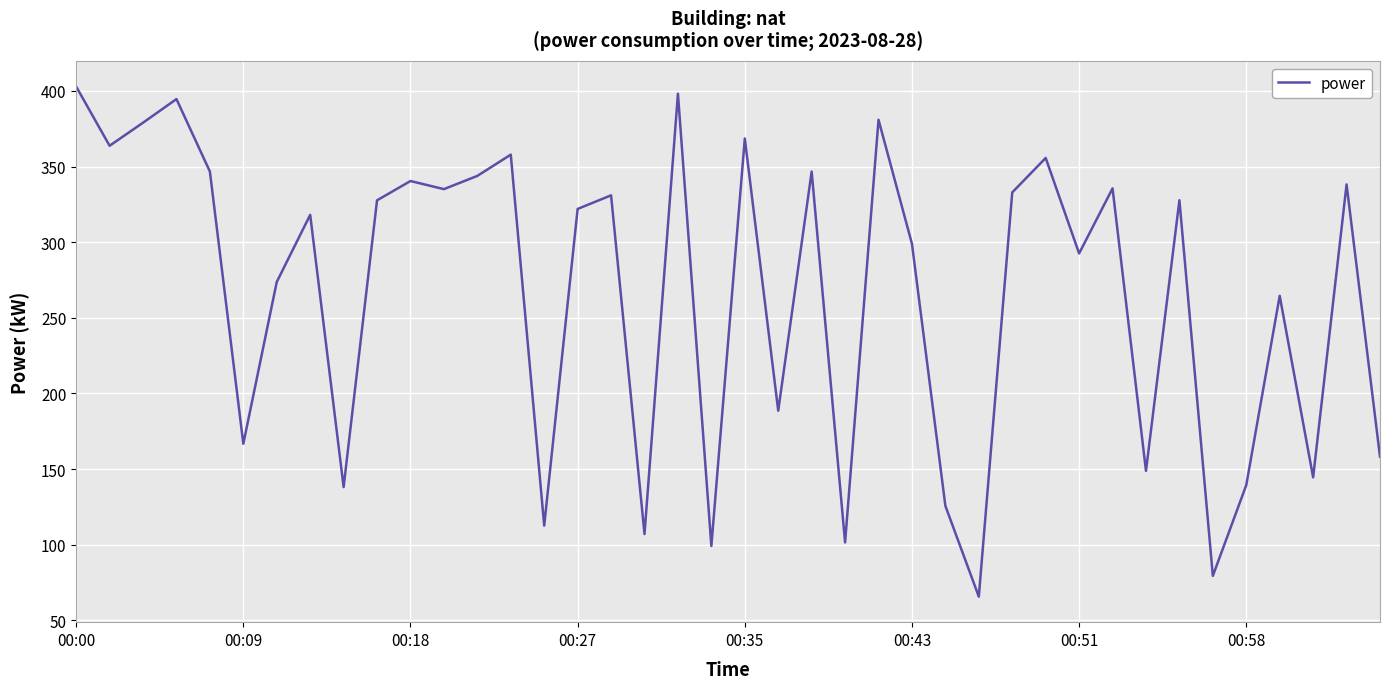

What is the minimum value shown in the chart?

65.6